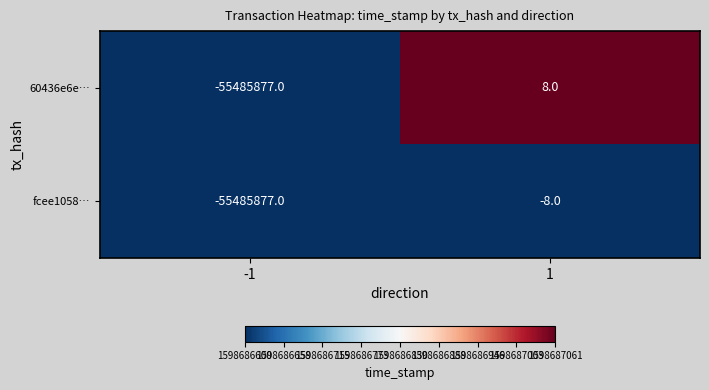

Which category has the highest value across all series?

1